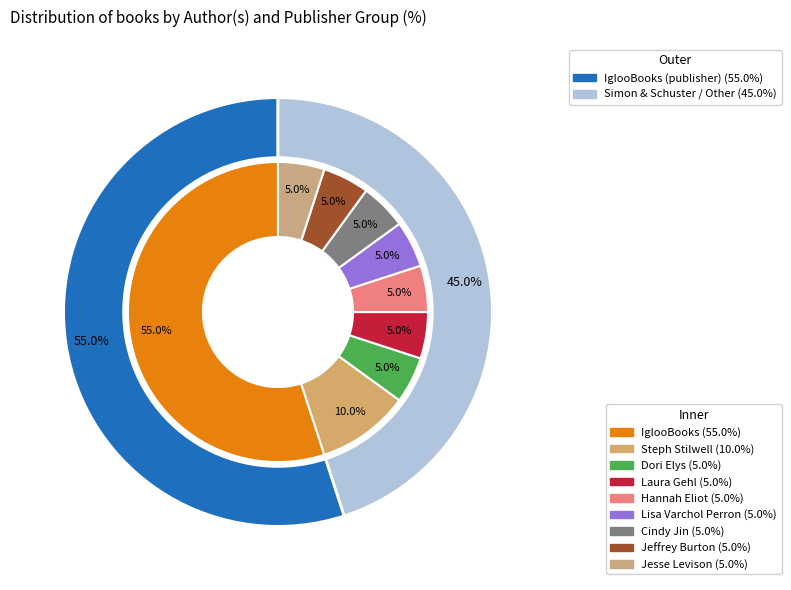

How many slices are in this pie chart?

9